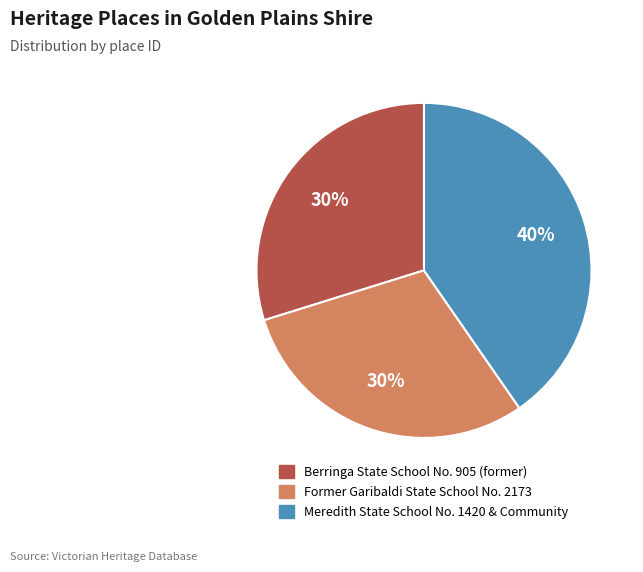

Which slice is the largest?

Meredith State School No. 1420 & Community